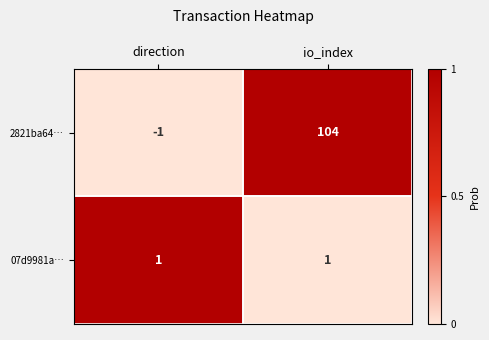

Which label corresponds to the largest value in the chart?

io_index